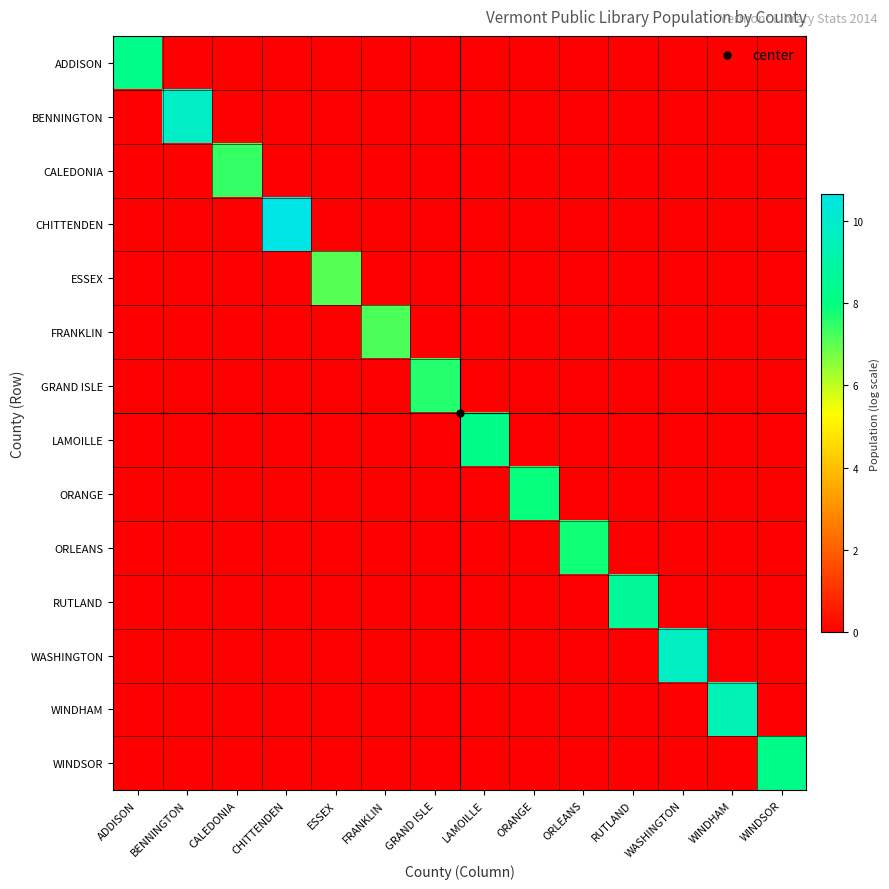

How many data points does each series have?

14